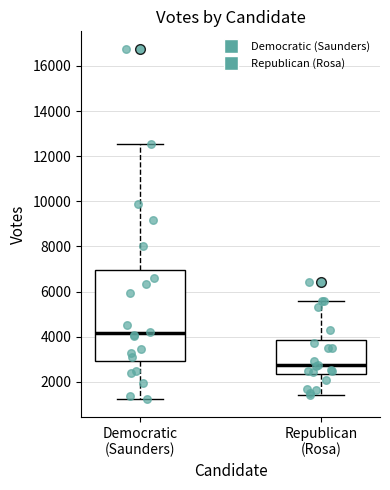

Comparing the boxes themselves (not the whiskers), which one is the tallest?

Democratic (Saunders)